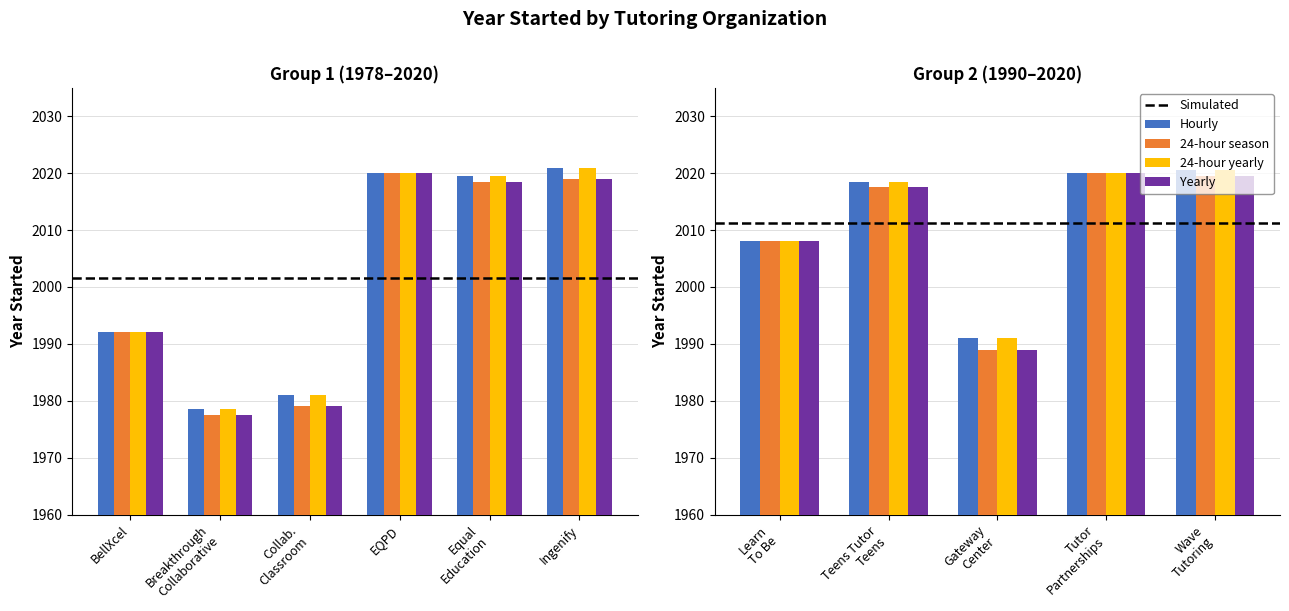

What is the minimum value shown in the chart?

1978